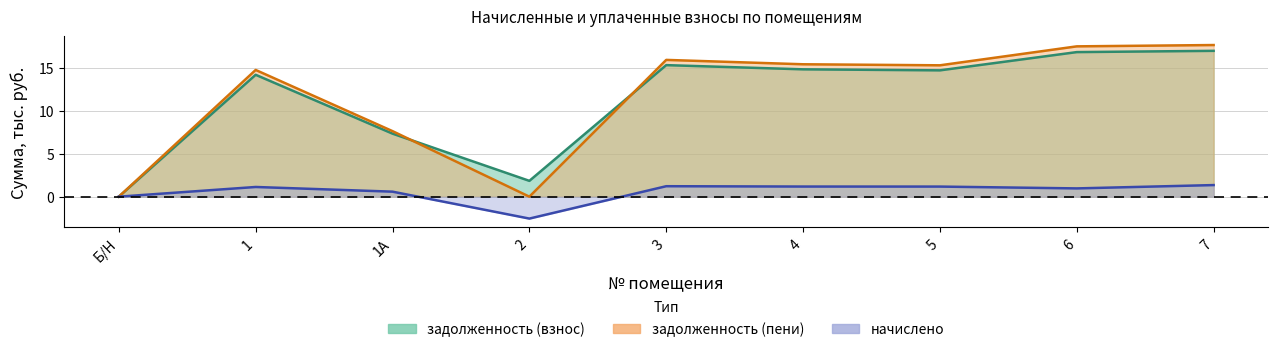

How many interior local peaks does the начислено series have?

2